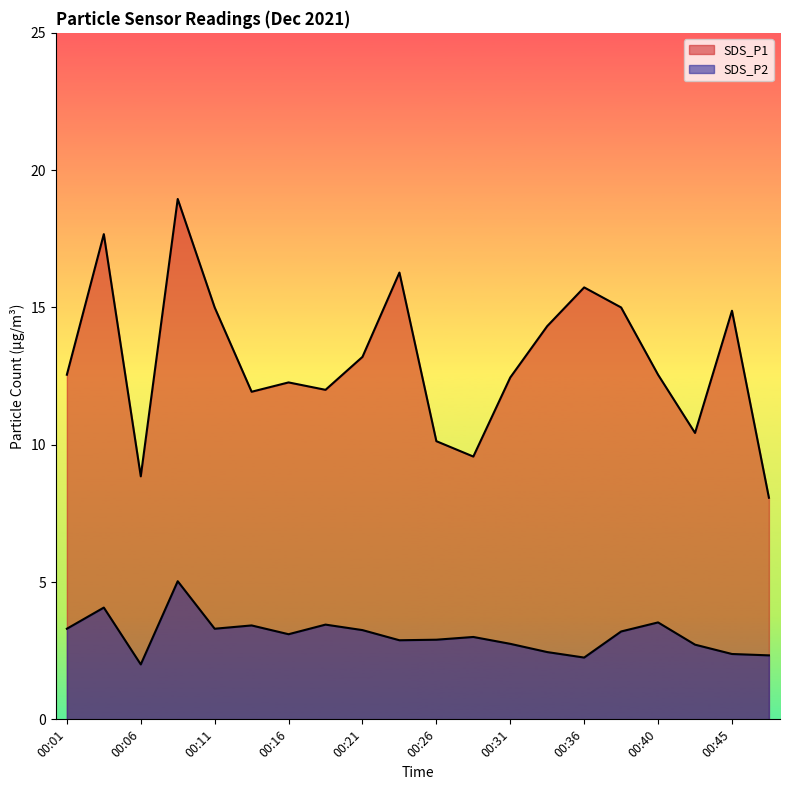

True or false: SDS_P2 and SDS_P1 intersect in this chart.

False